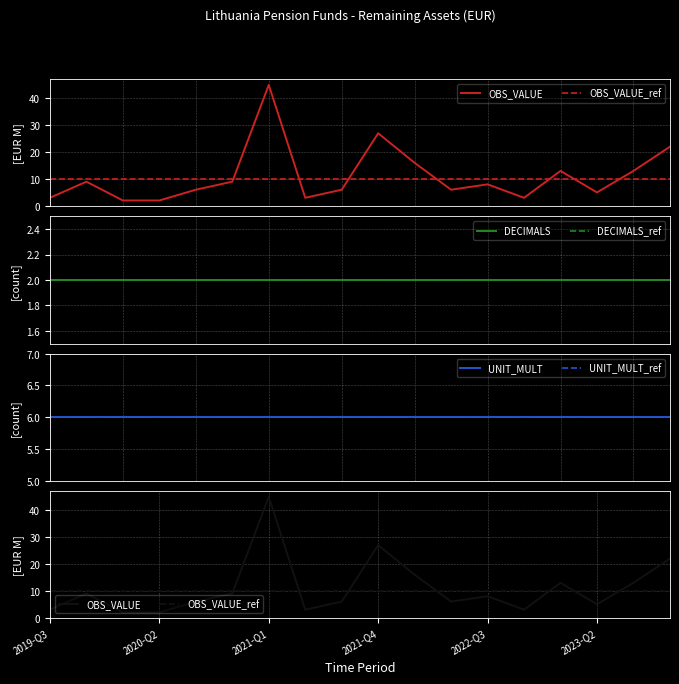

The value of OBS_VALUE at 2023-Q1 is 5. True or false?

False